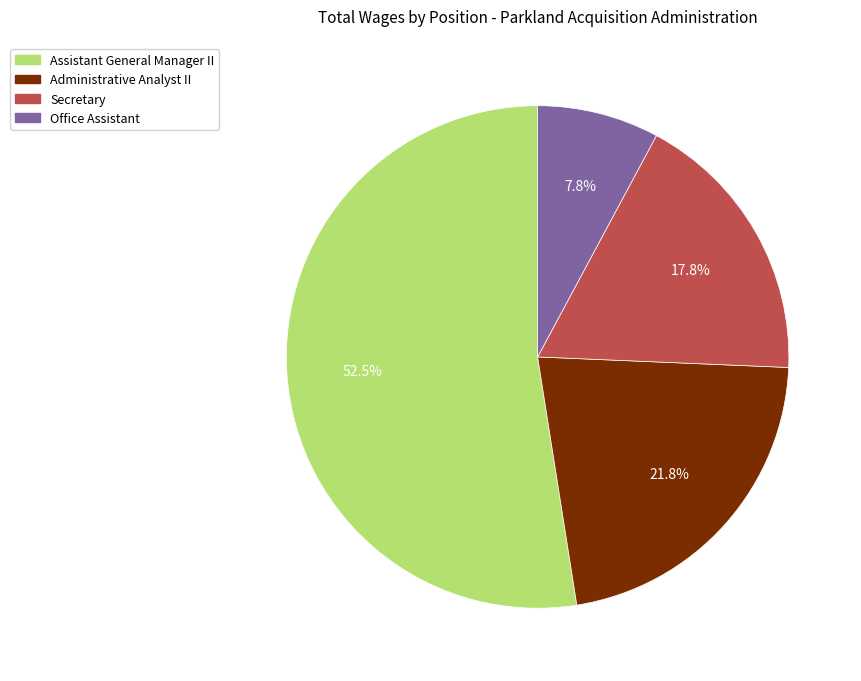

True or false: Office Assistant accounts for 19% of the total.

False